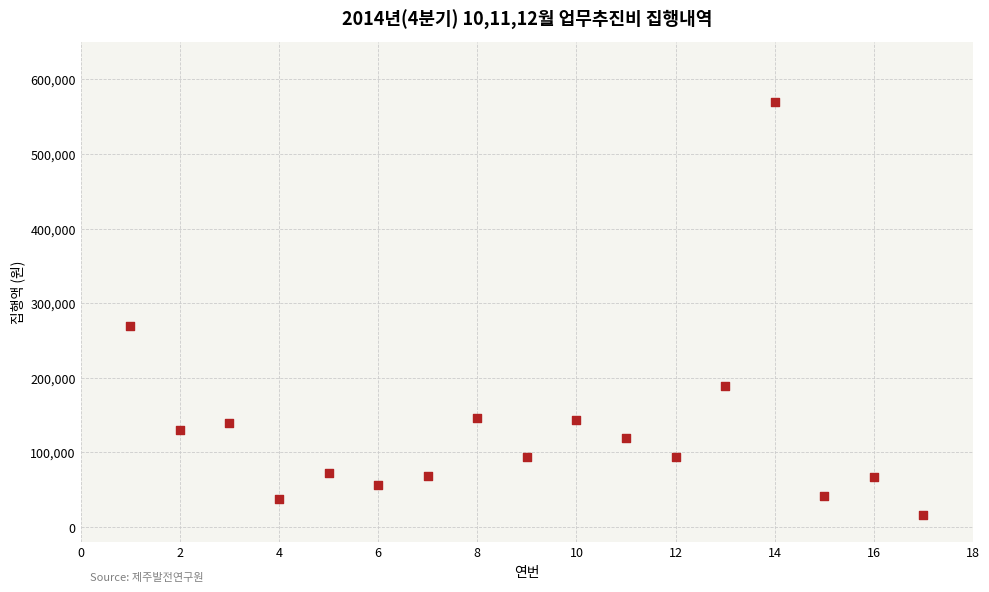

What Y value in the scatter plot is closest to 293000?

270000